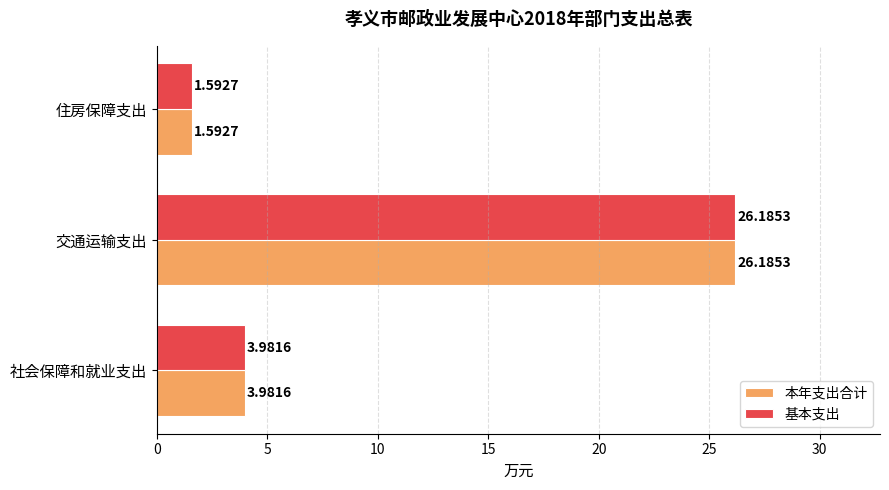

What is the sum of the 基本支出 values at 交通运输支出 and 住房保障支出?

27.8